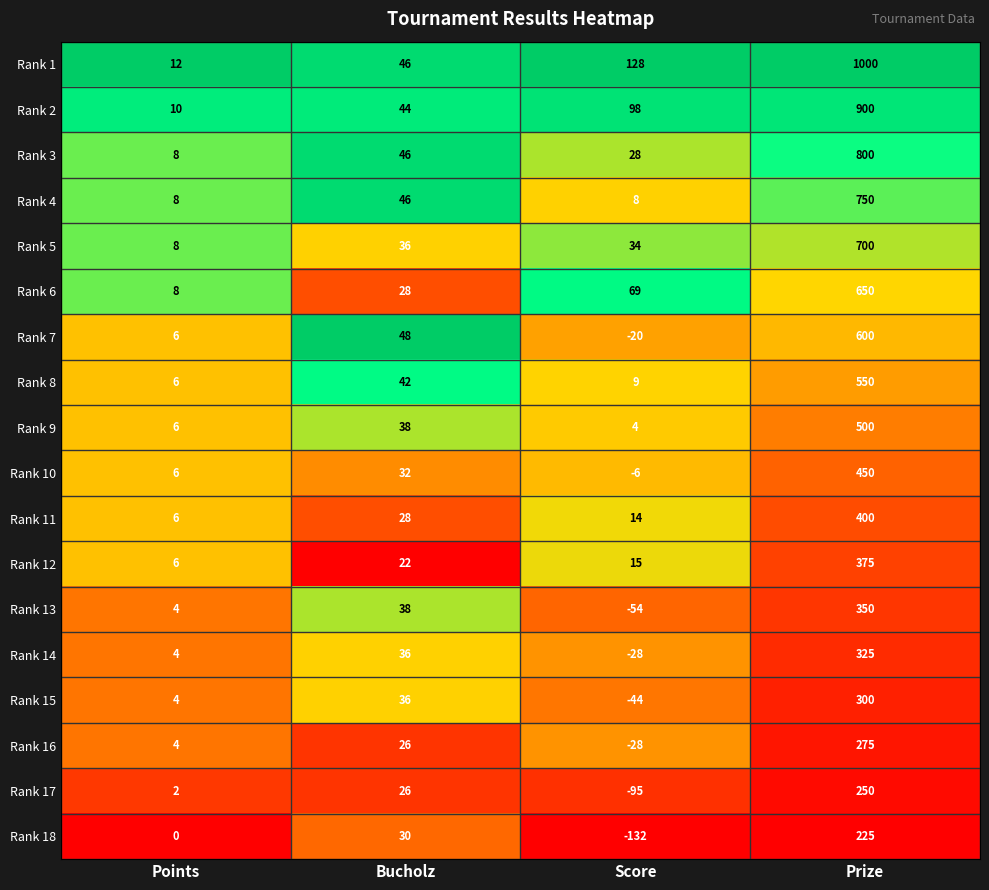

Is it true that Rank 8 equals 27 at Bucholz?

False